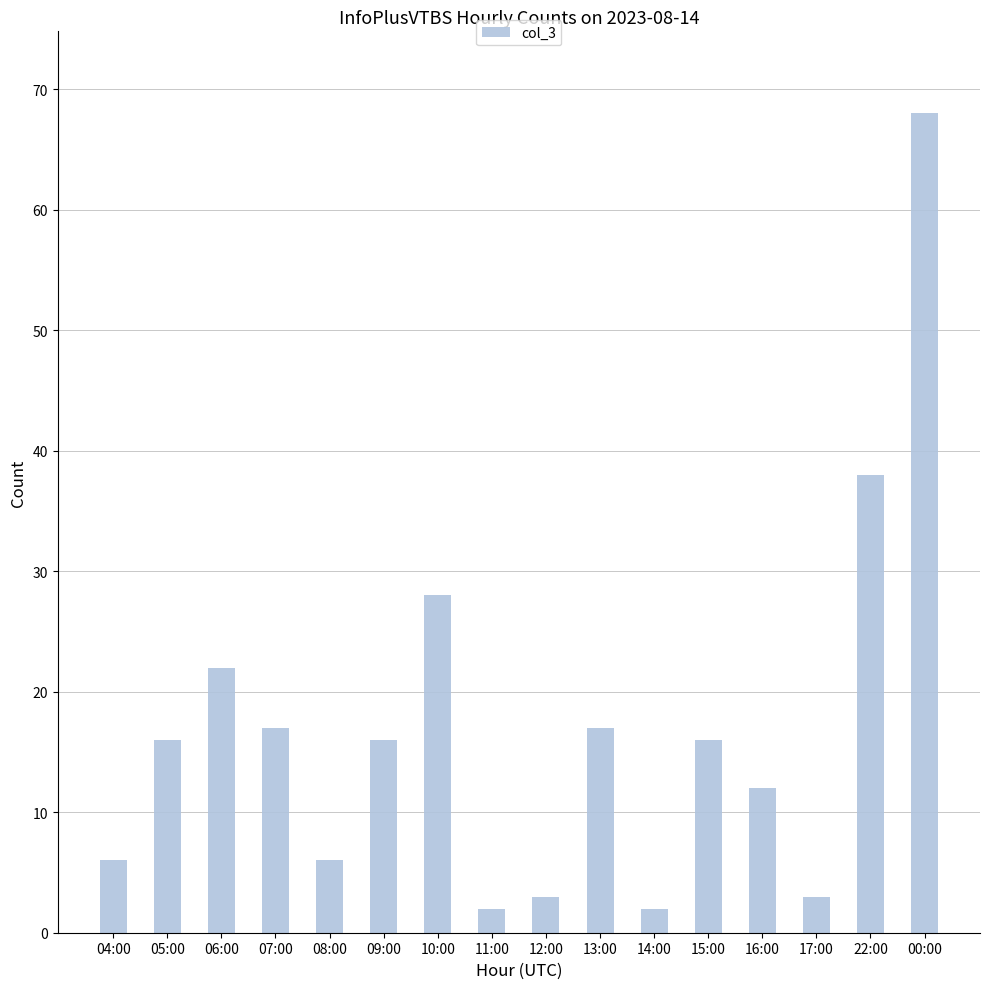

What is the sum of all values?

272